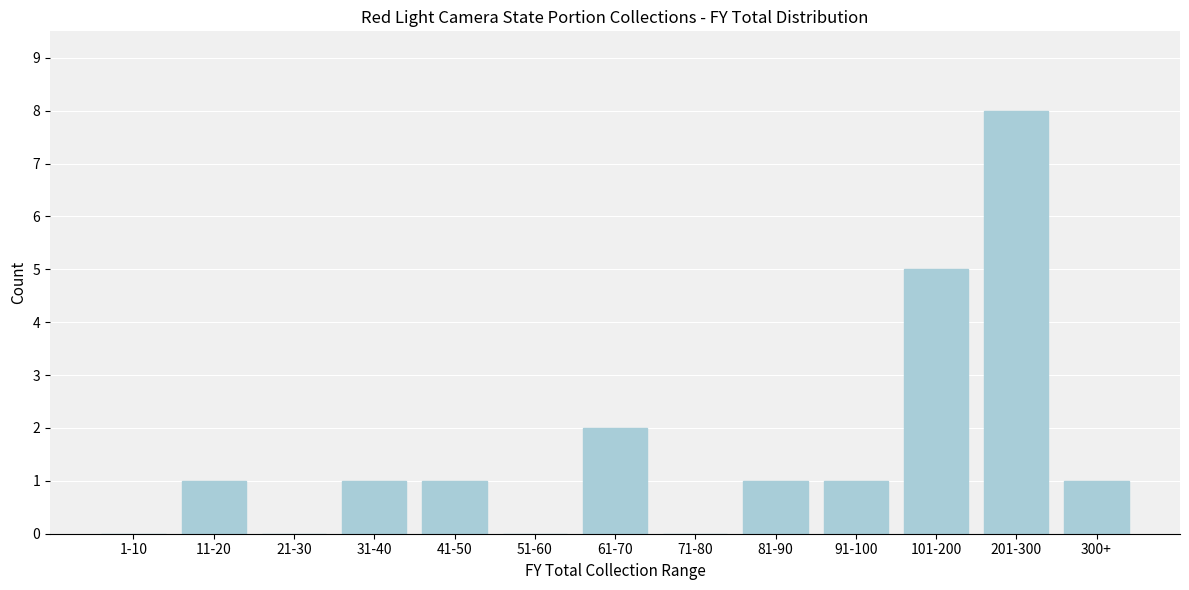

Reading left to right, what are all the values shown in this chart?

1-10=0	11-20=1	21-30=0	31-40=1	41-50=1	51-60=0	61-70=2	71-80=0	81-90=1	91-100=1	101-200=5	201-300=8	300+=1